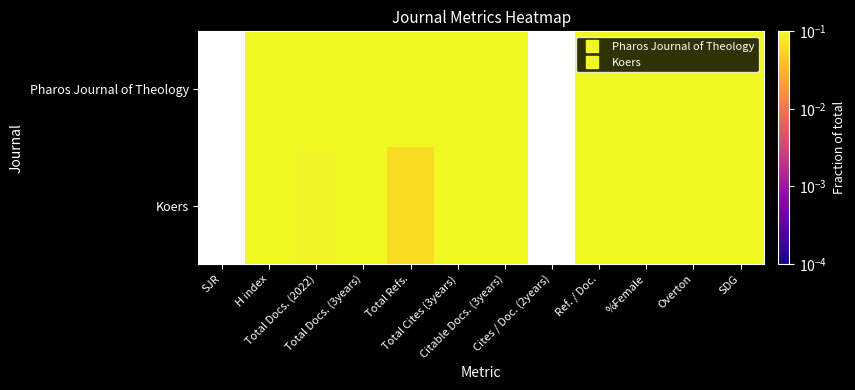

Is the value of Koers at Overton greater than the value of Pharos Journal of Theology at SJR?

No